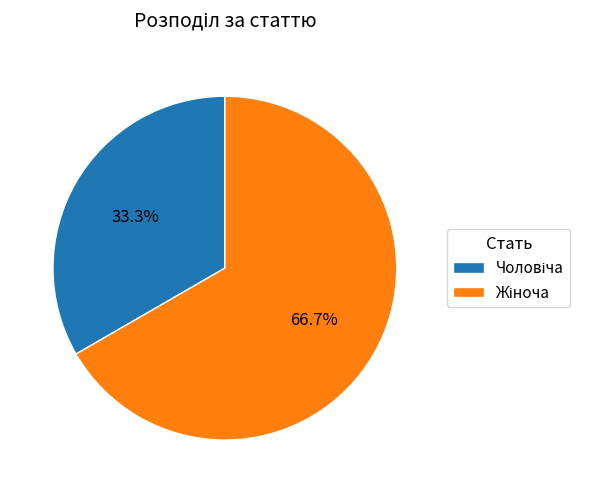

Does any single category account for the majority?

Yes